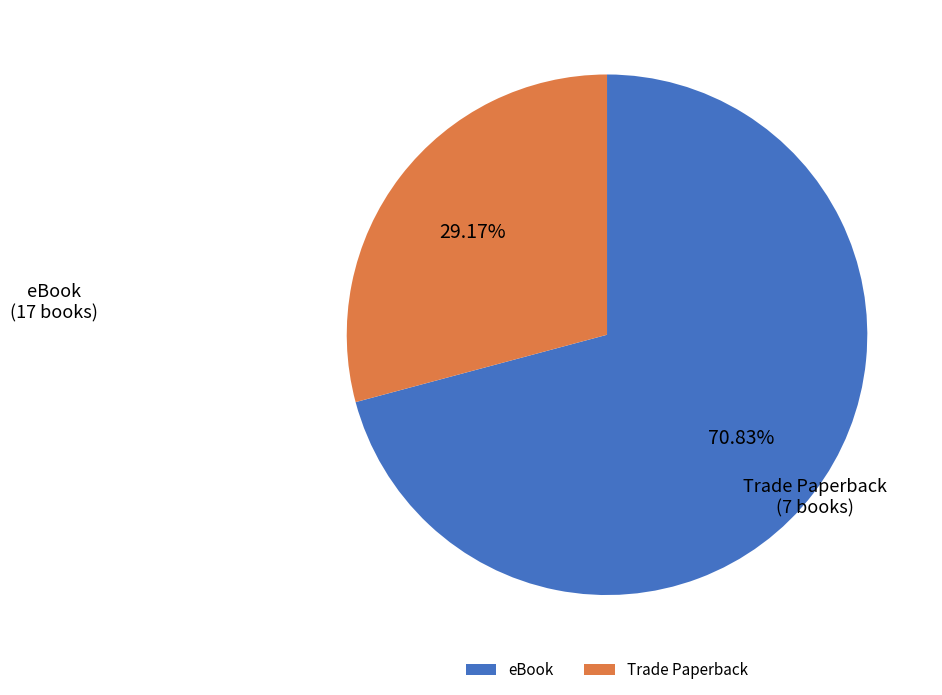

Is the sum of Trade Paperback and eBook greater than half?

Yes